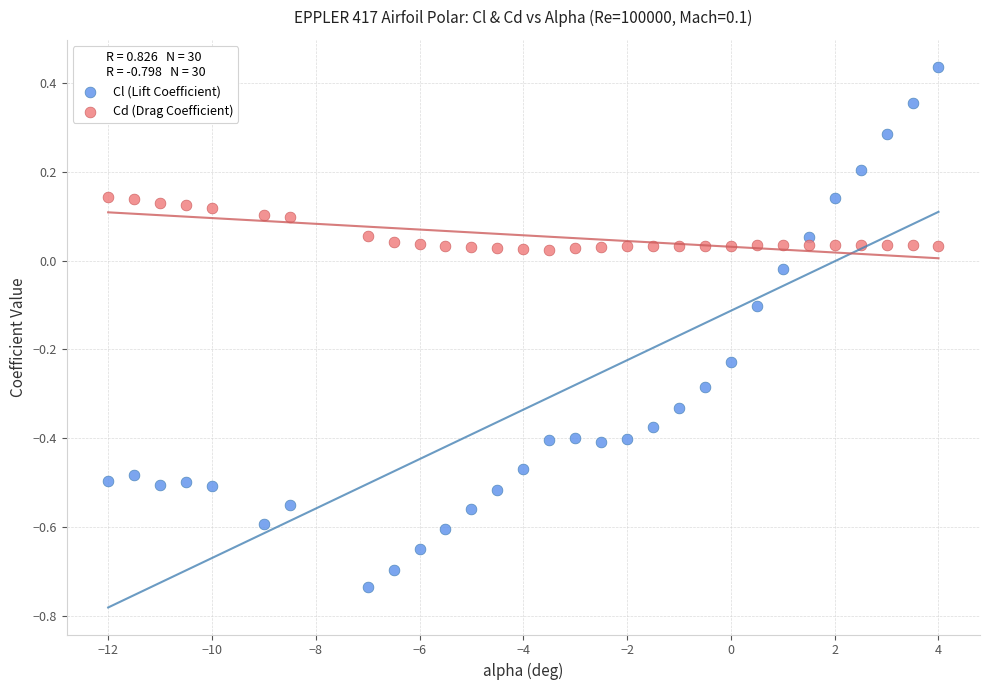

What are all the series names shown in the legend?

Cl (Lift Coefficient), Cd (Drag Coefficient)